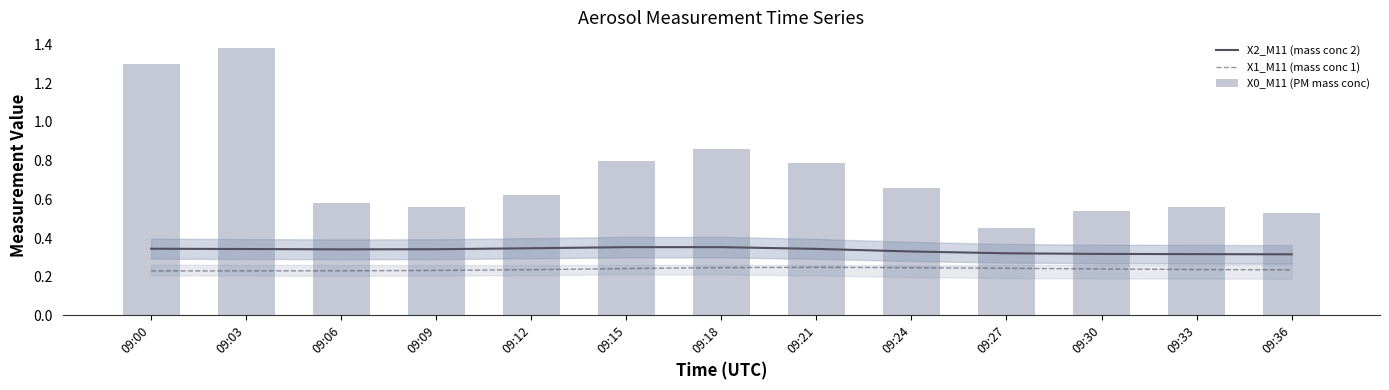

The X2_M11 (mass conc 2) series shows 0.1 at 09:33. True or false?

False